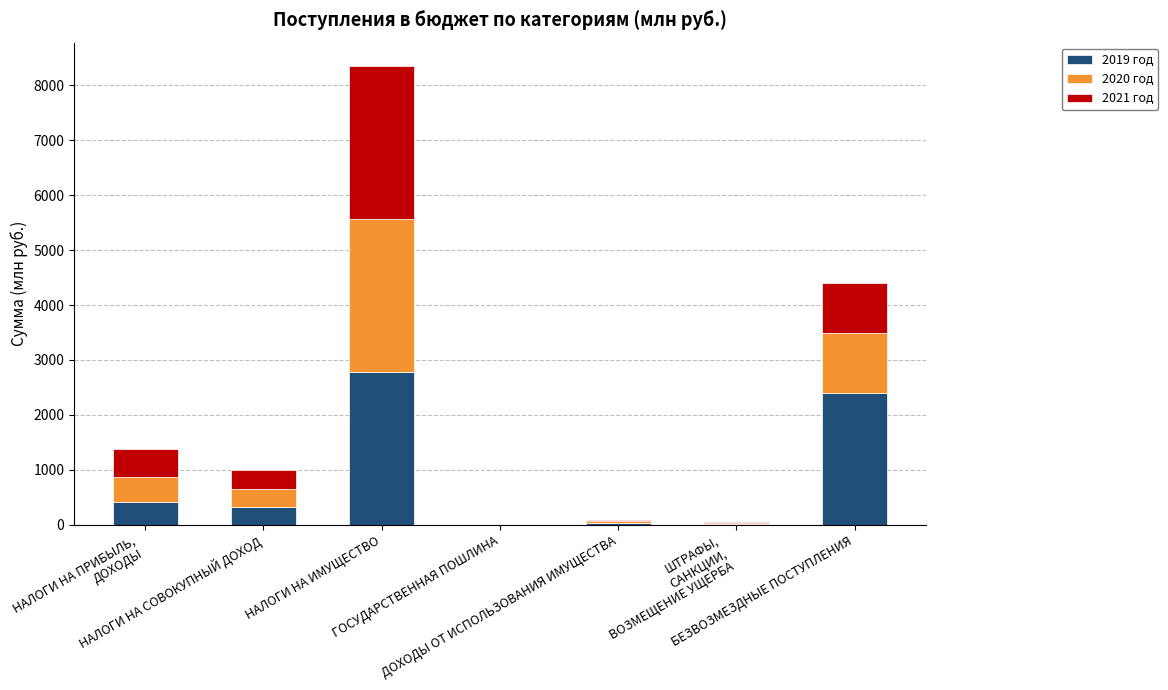

What is the sum of all 2019 год values?

5968.2